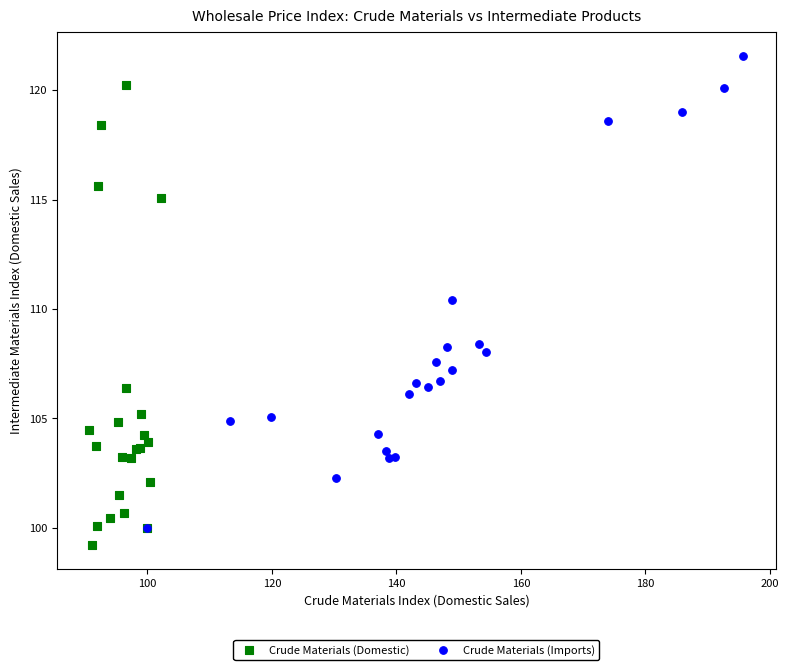

Which series has the largest Y range (max minus min)?

Crude Materials (Imports)